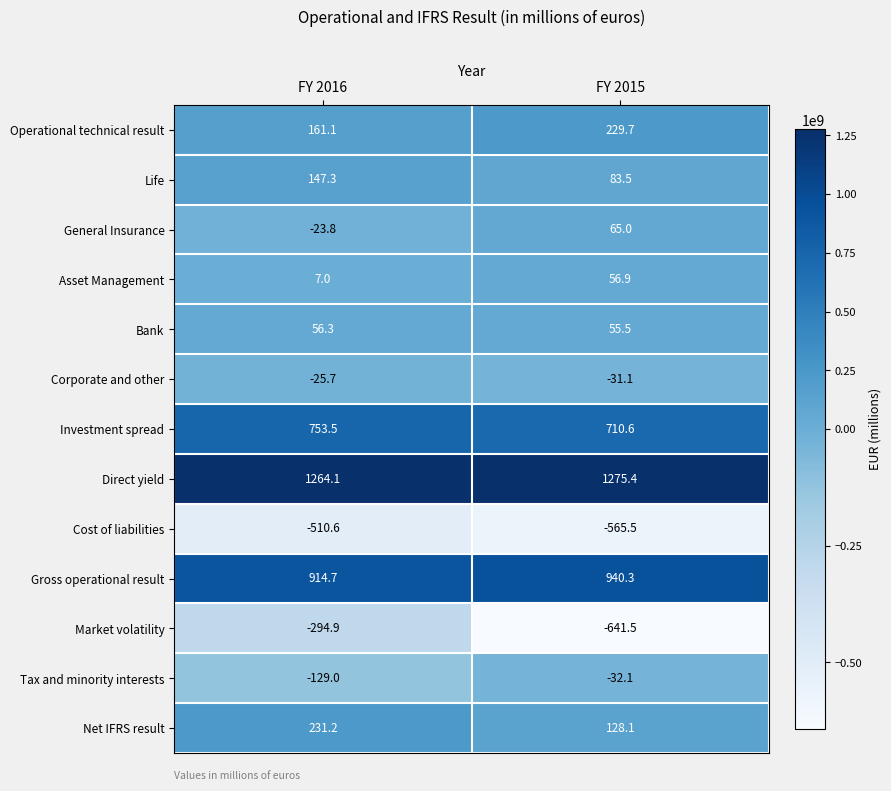

Count the number of categories in the chart.

2